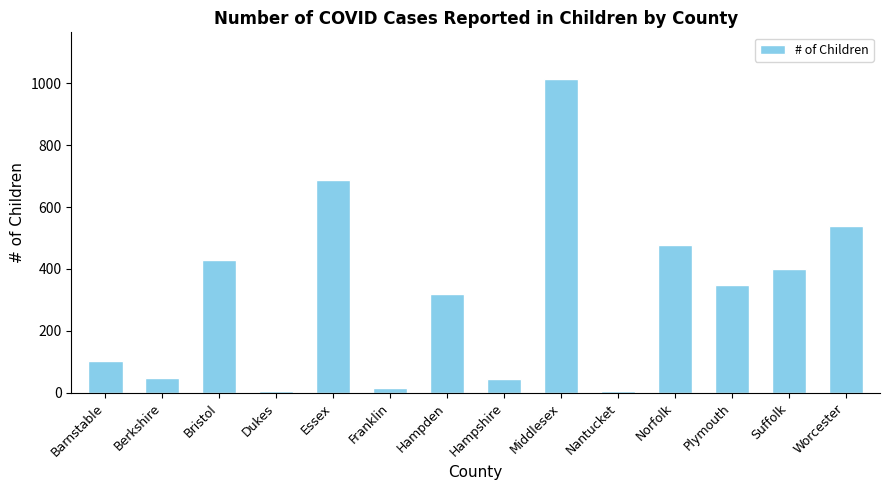

What is the greatest value displayed?

1013